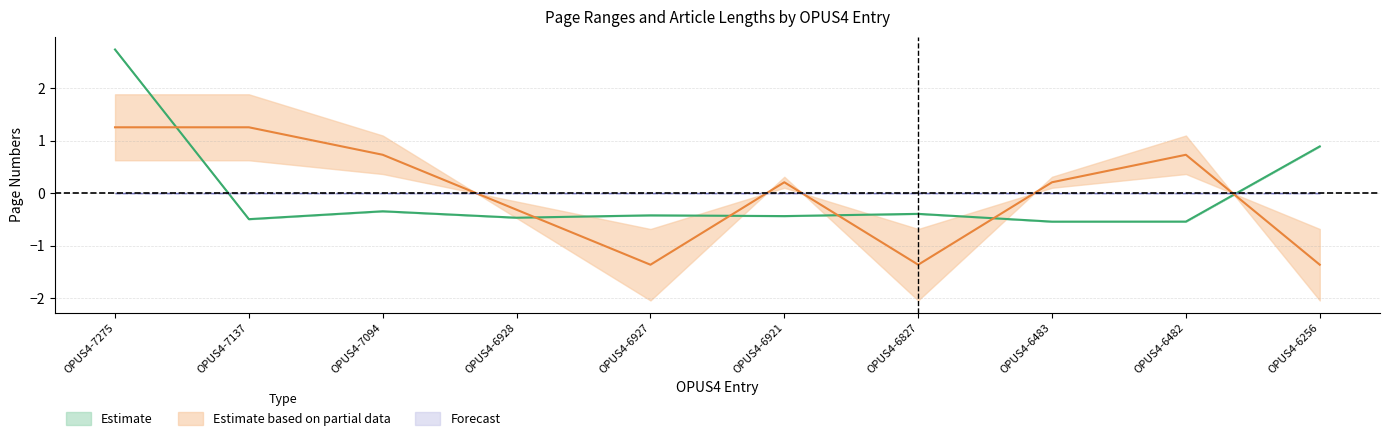

What is the total value across all series at OPUS4-6928?

-0.8